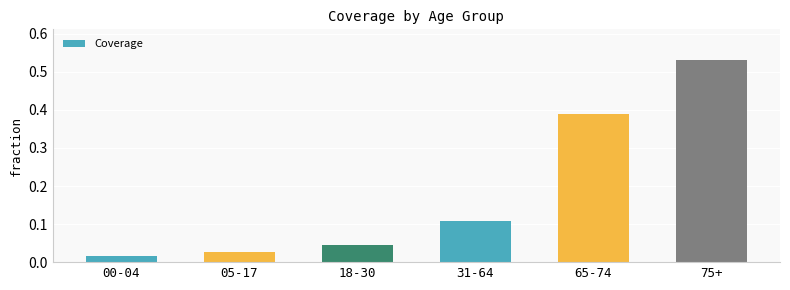

True or false: the data shows 0.1 at 18-30.

False